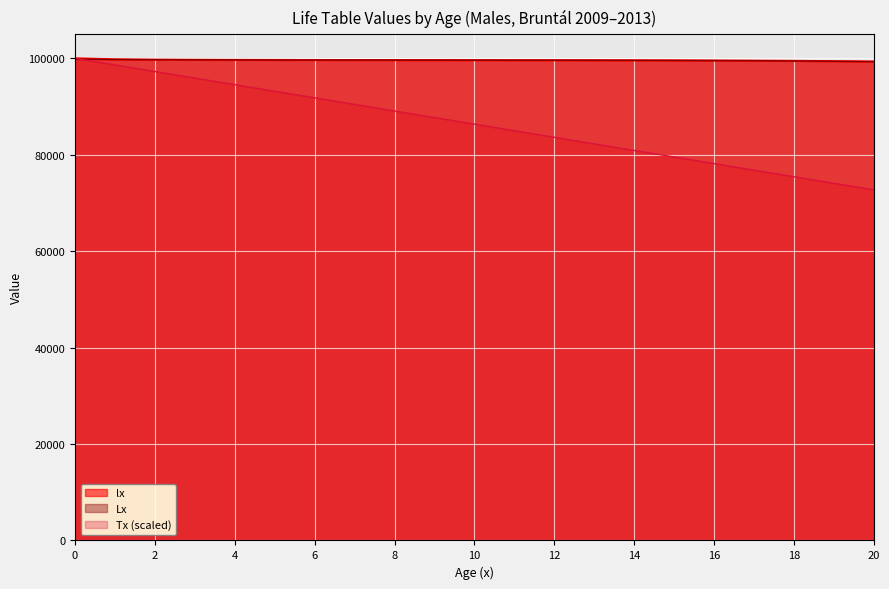

Is it true that lx equals 160258.1 at 7?

False